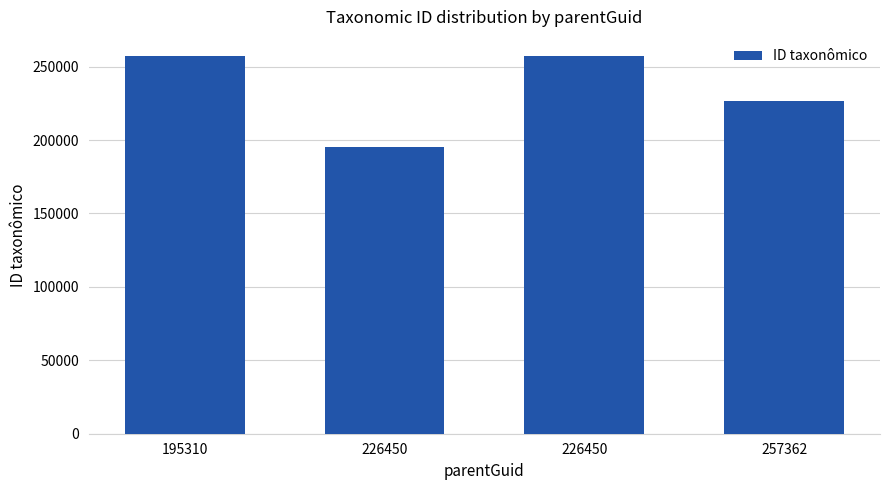

Does the chart contain any negative values?

No